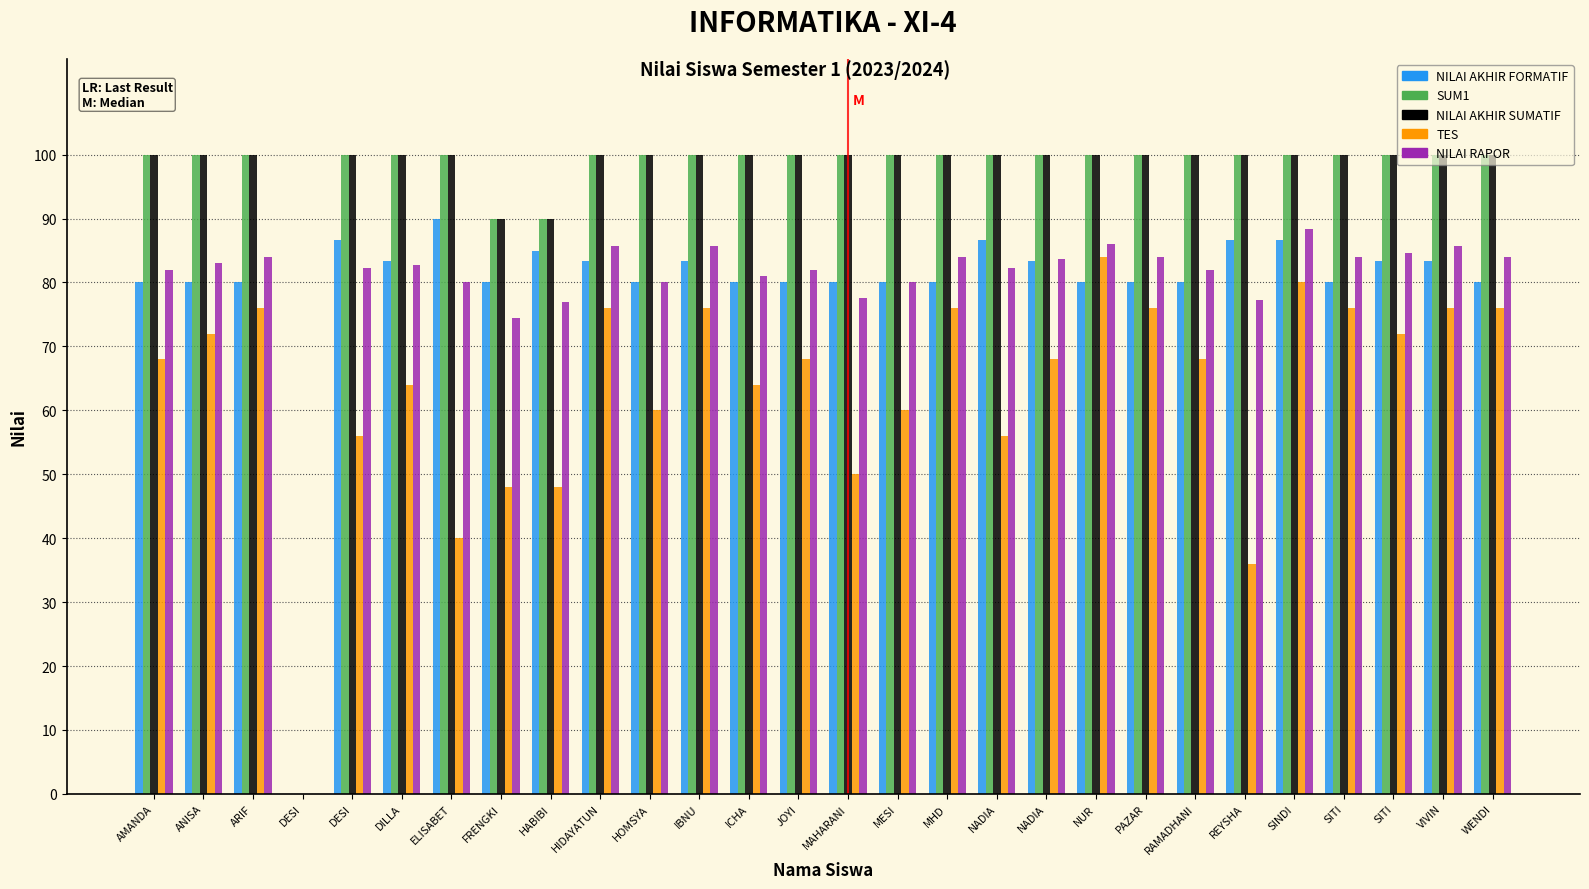

What are all the series names shown in the legend?

NILAI AKHIR FORMATIF, SUM1, NILAI AKHIR SUMATIF, TES, NILAI RAPOR